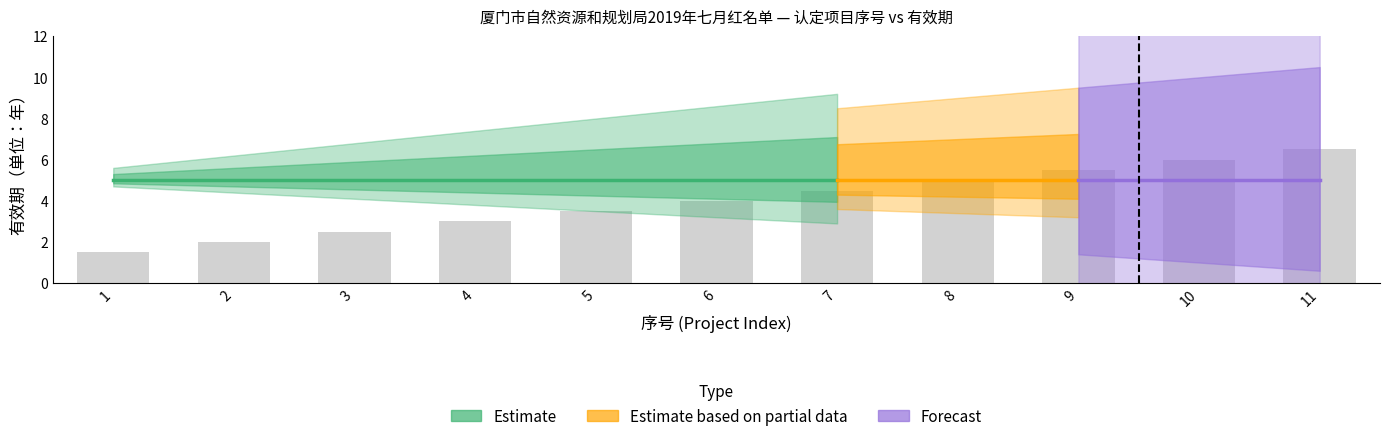

Does the chart contain any negative values?

No